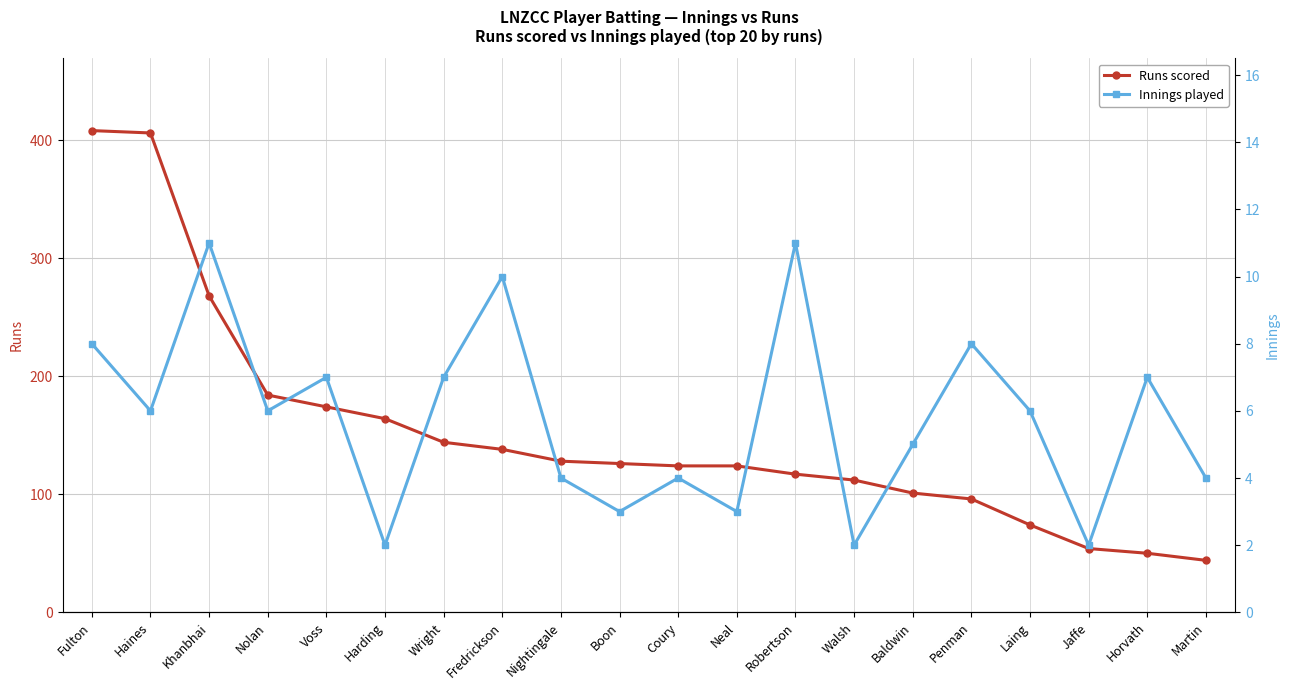

Does the chart have visible grid lines?

Yes